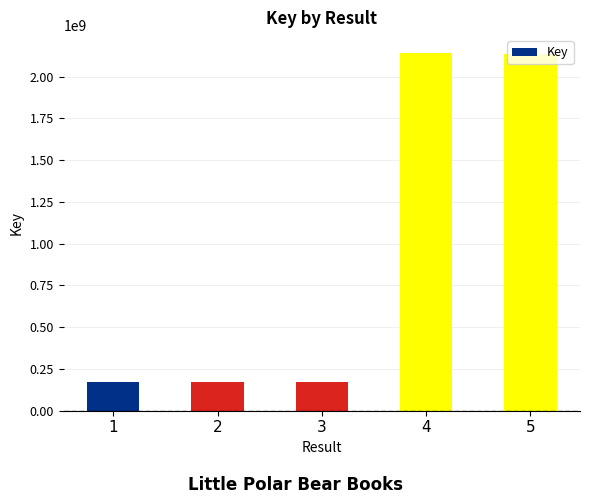

What is the greatest value displayed?

2141962083